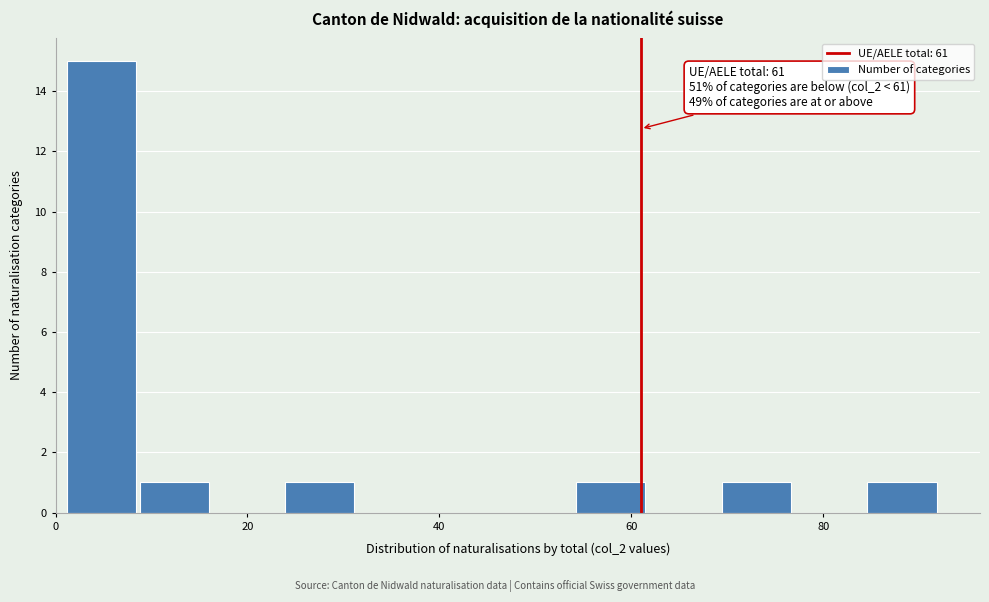

Read against the x-axis, roughly where is the centre of the tallest bar?

4